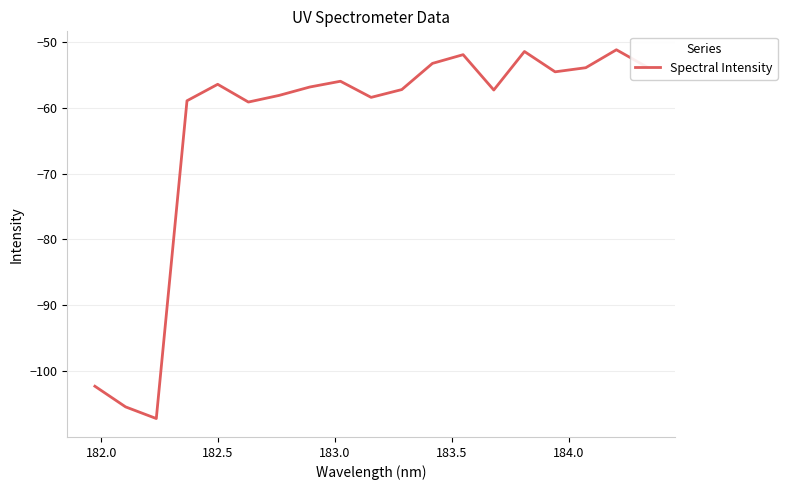

What is the smallest value displayed?

-107.2